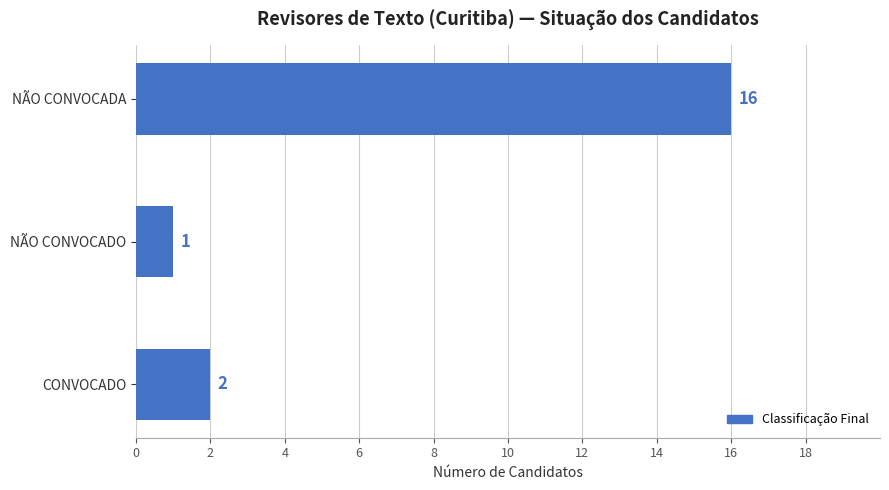

How many data points are less than 2?

1